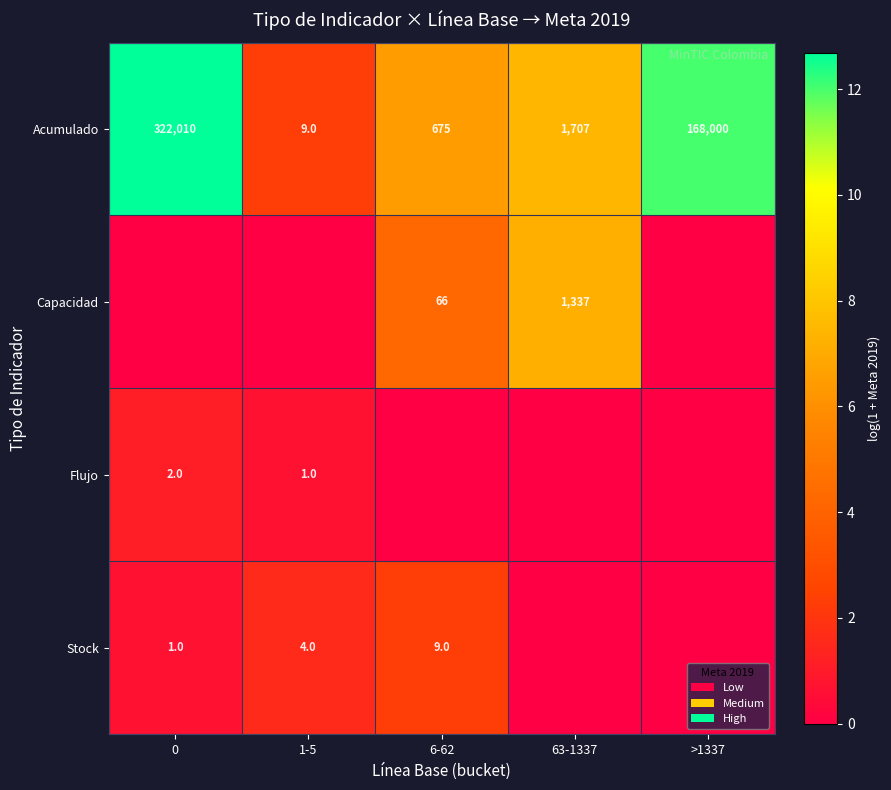

The value of Acumulado at 1-5 is 13. True or false?

False